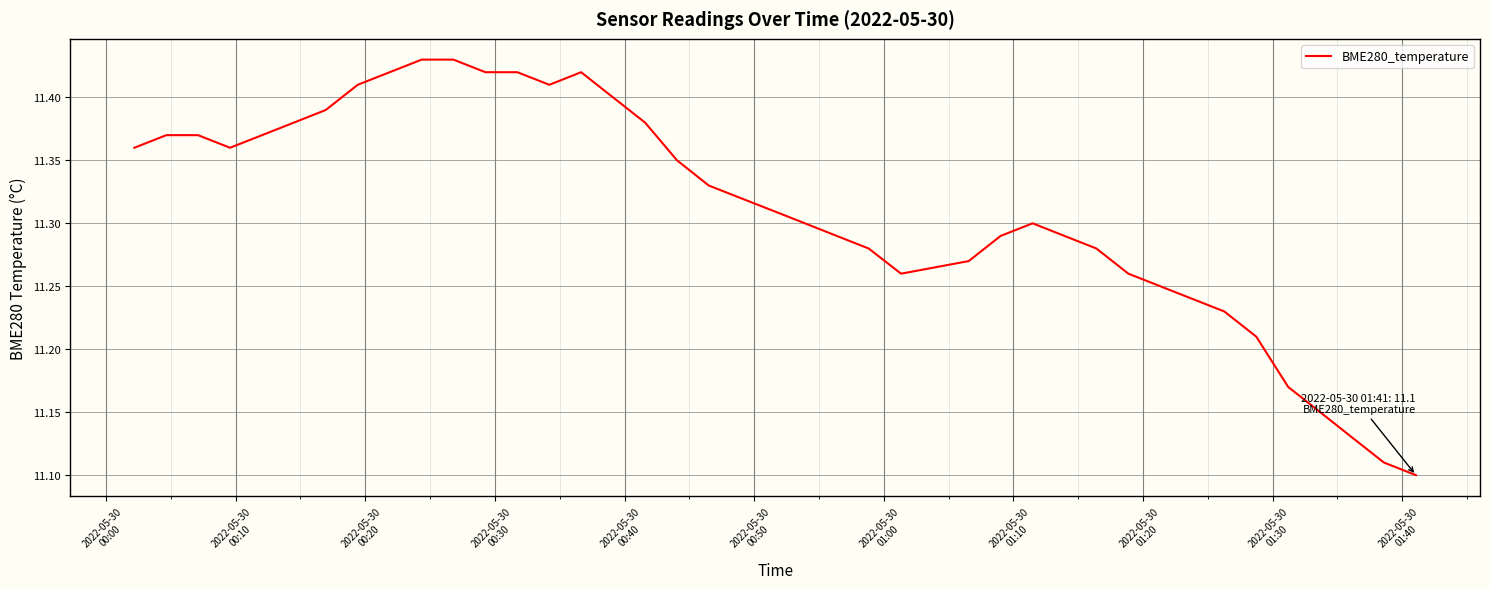

What is the difference between the maximum and minimum values?

0.3